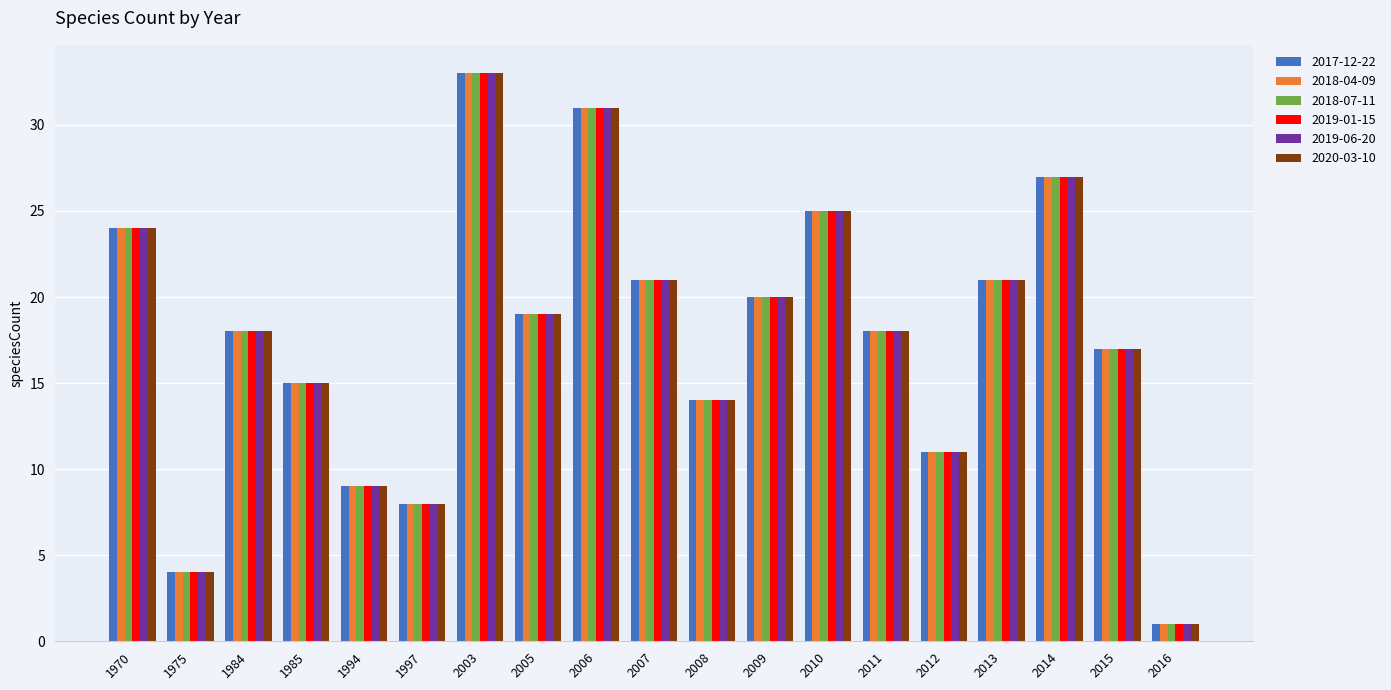

At how many categories does at least one series exceed 2?

18